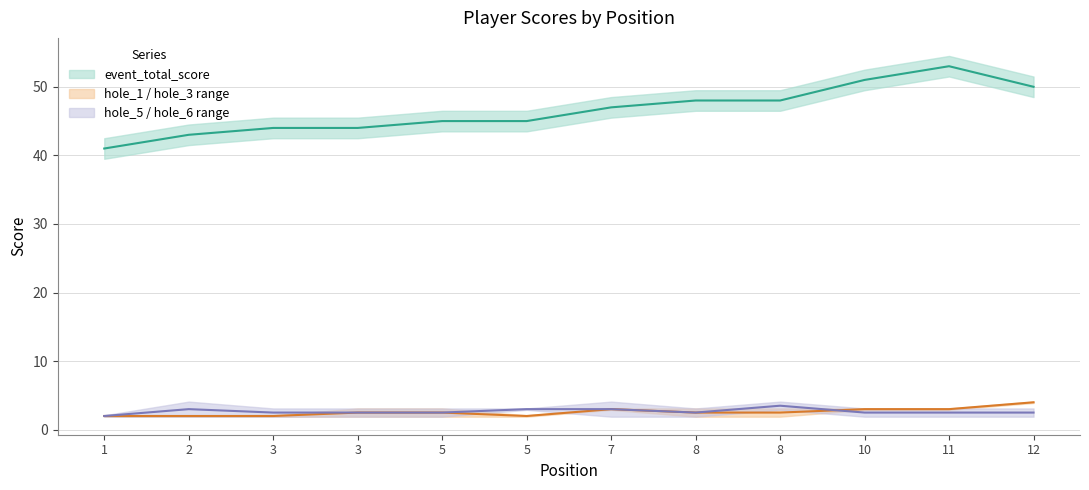

In hole_1, how many points are lower than both neighbors (excluding endpoints)?

1